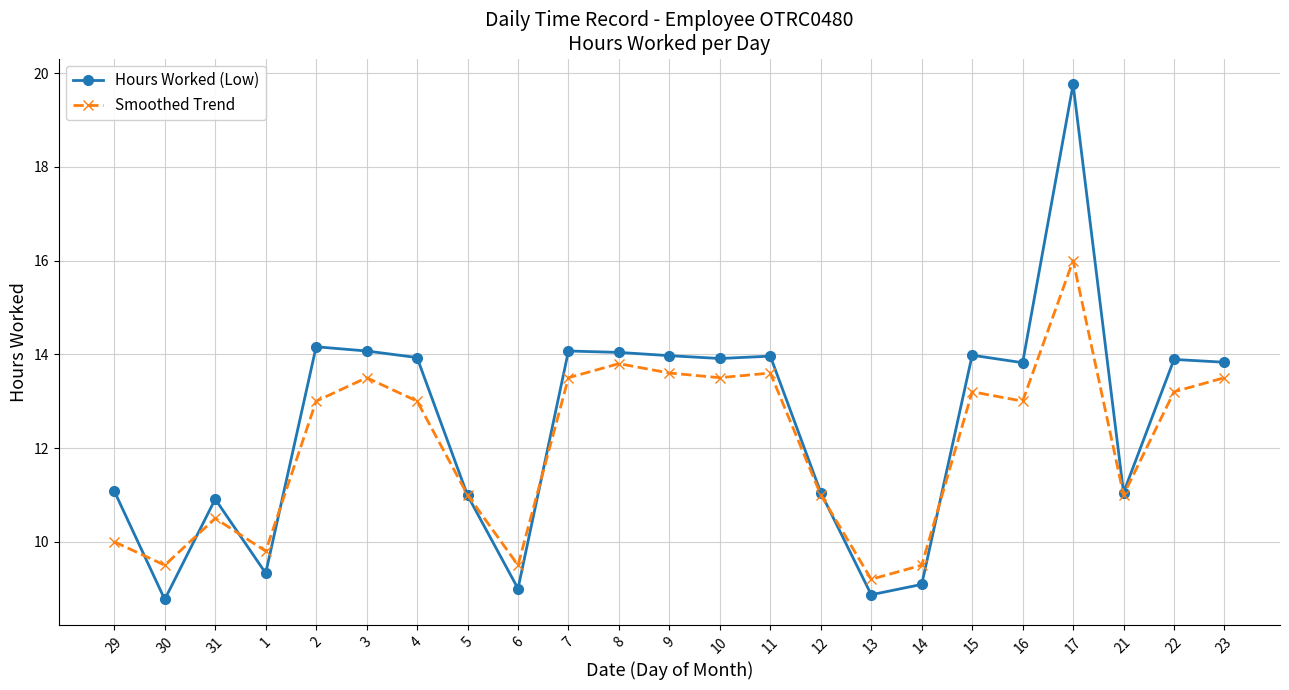

Where is the first local minimum for Smoothed Trend?

30